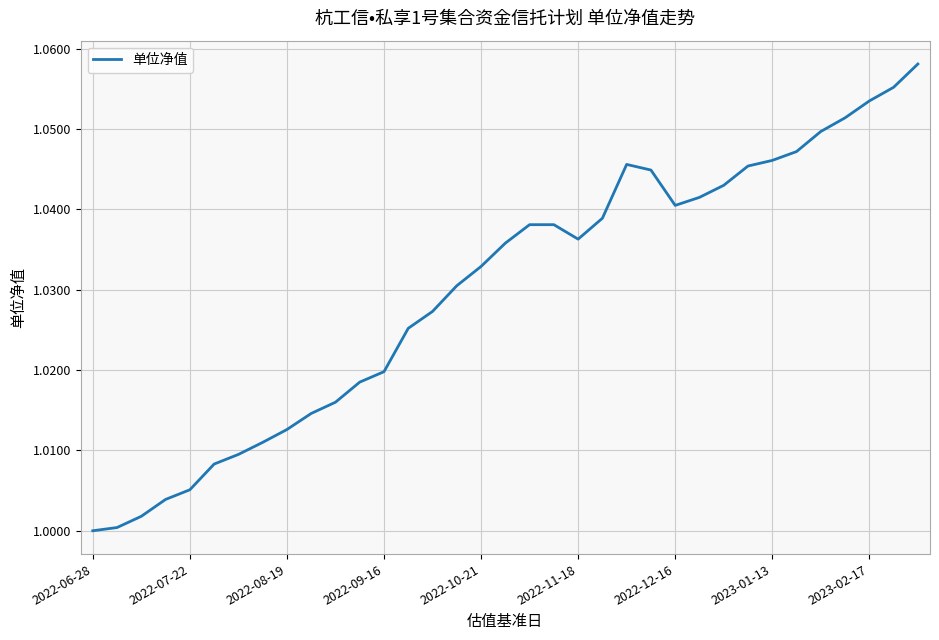

Is this an area chart (filled region under the line)?

No